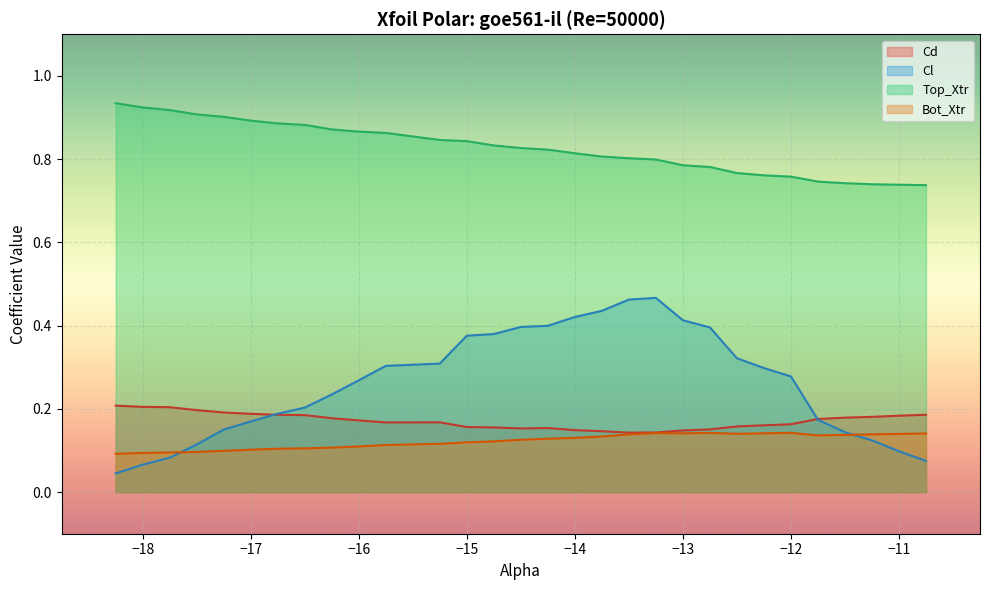

Which series has the largest total across all categories?

Top_Xtr